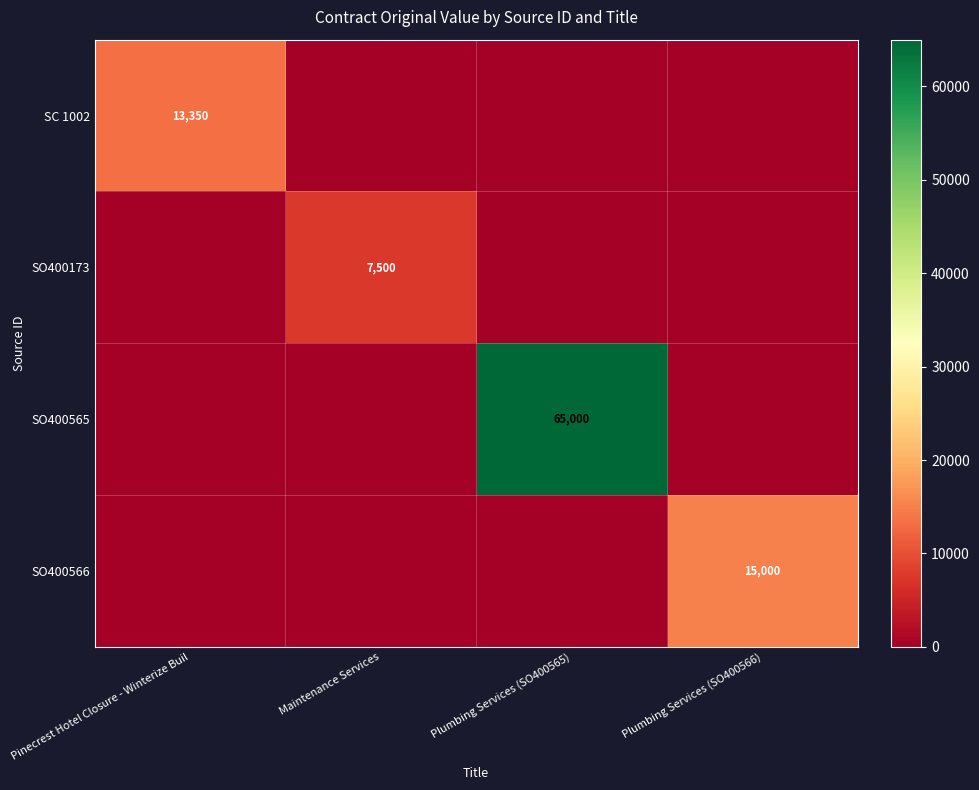

Which series has the largest range (max minus min)?

SO400565